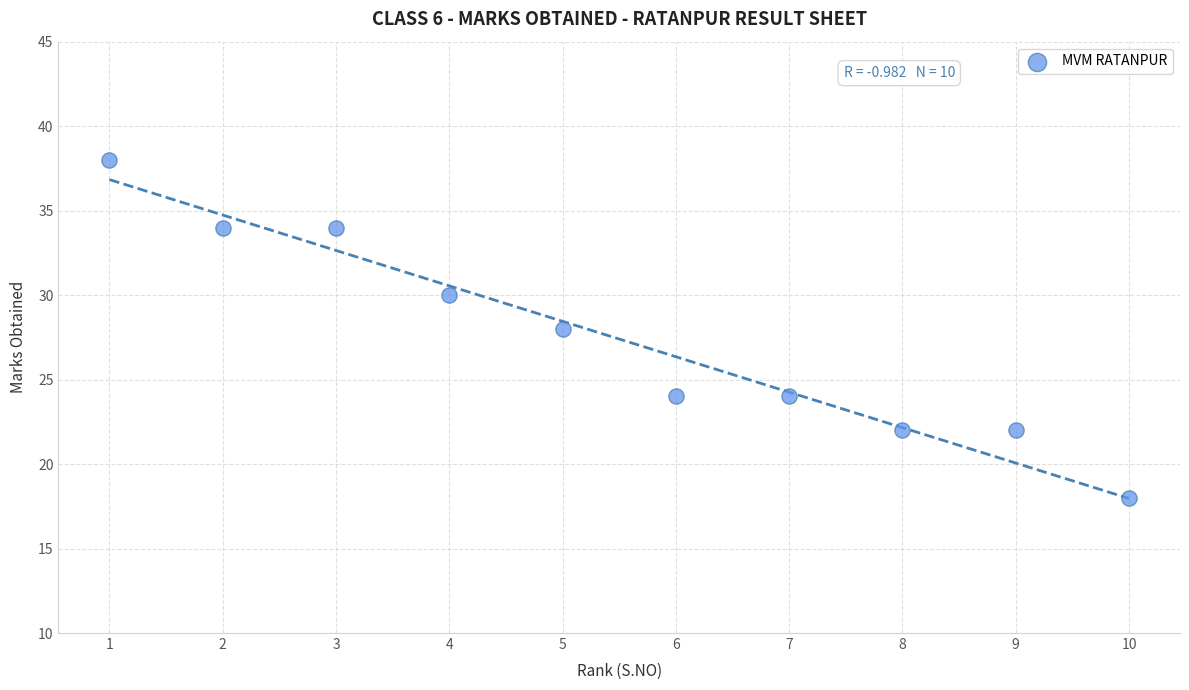

What is the average Y value?

27